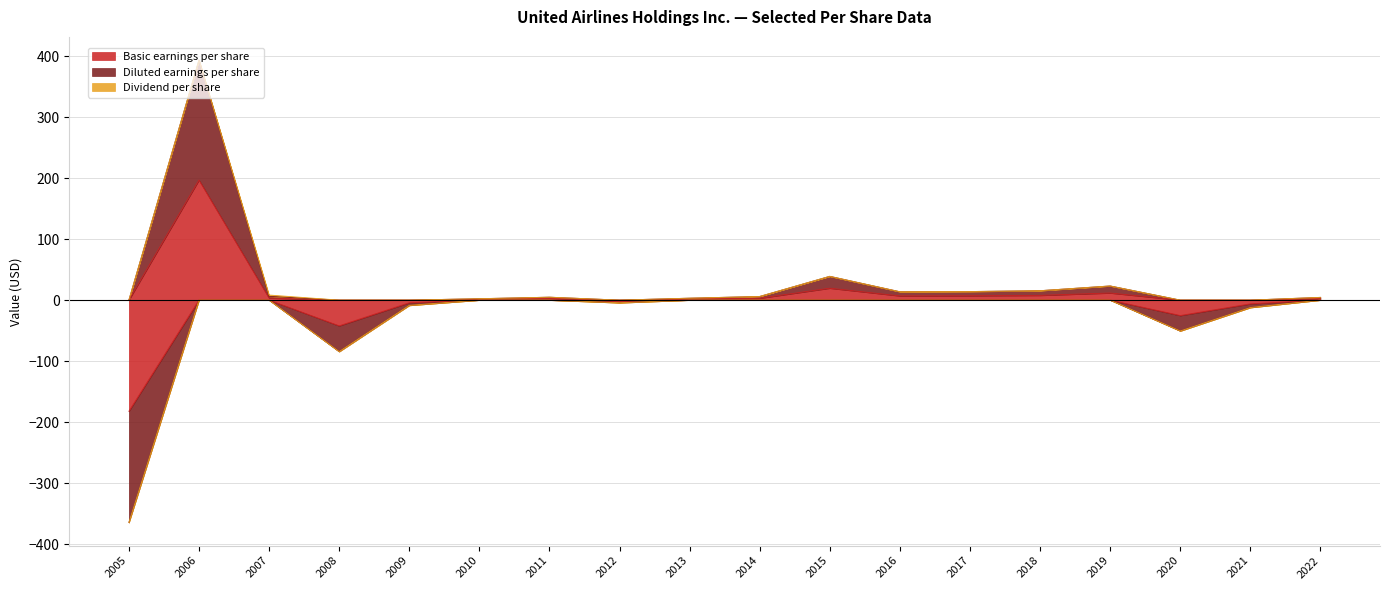

Which has a higher value, 2020 or 2012?

2012